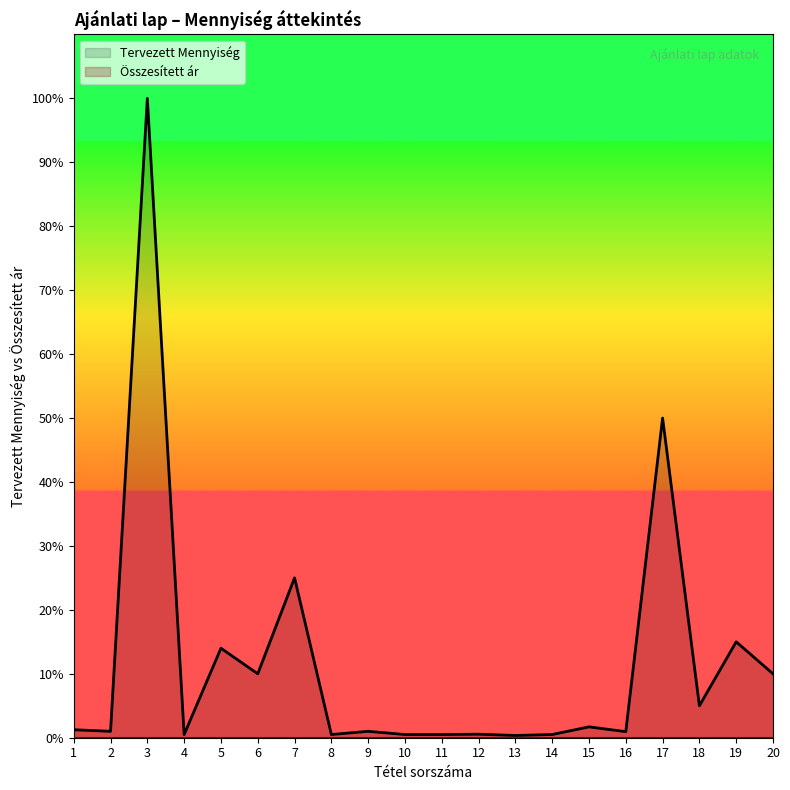

Reading left to right, transcribe all the data shown in this chart.

1=1.2	2=1.0	3=100.0	4=0.5	5=14.0	6=10.0	7=25.0	8=0.5	9=1.0	10=0.5	11=0.5	12=0.5	13=0.4	14=0.5	15=1.7	16=0.9	17=50.0	18=5.0	19=15.0	20=10.0